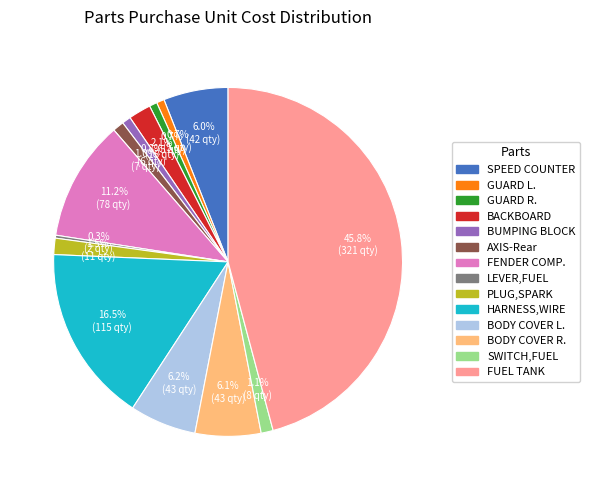

Is there a majority slice in this chart?

No